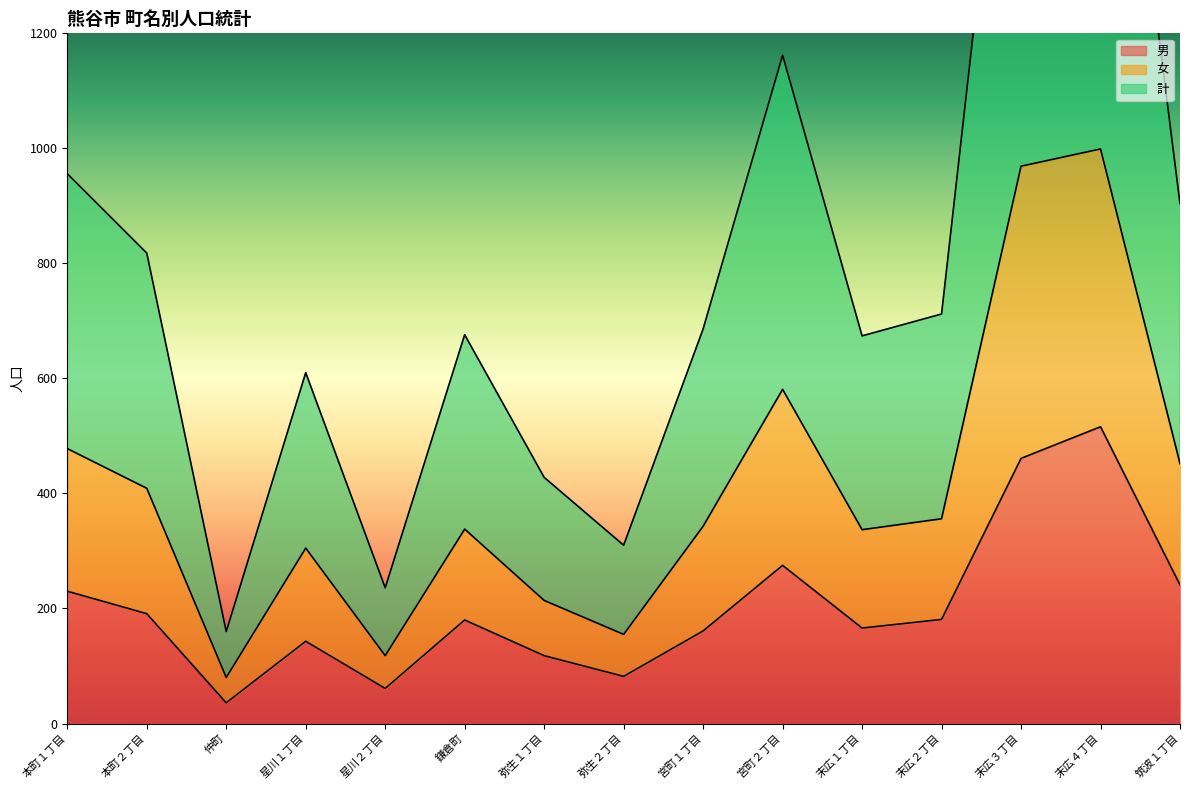

Between 本町２丁目 and 宮町２丁目, which series saw the biggest shift?

計